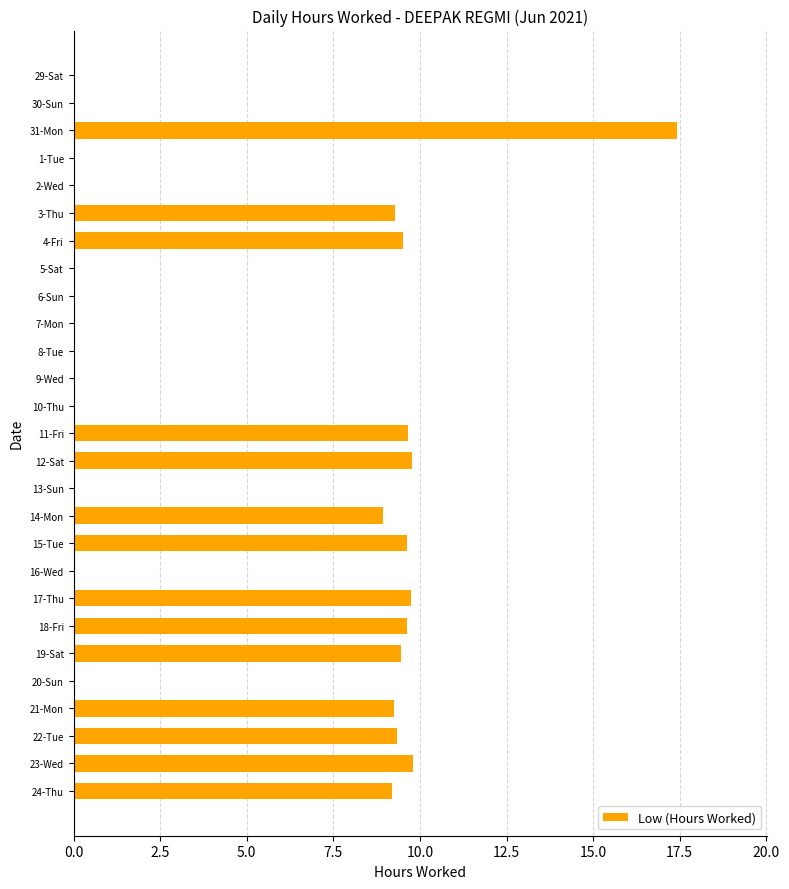

What is the greatest value displayed?

17.4